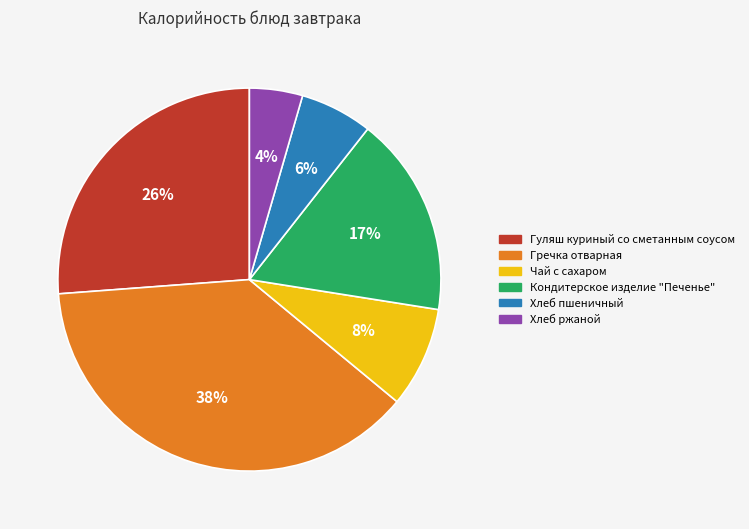

Is there any slice that represents more than half of the pie?

No